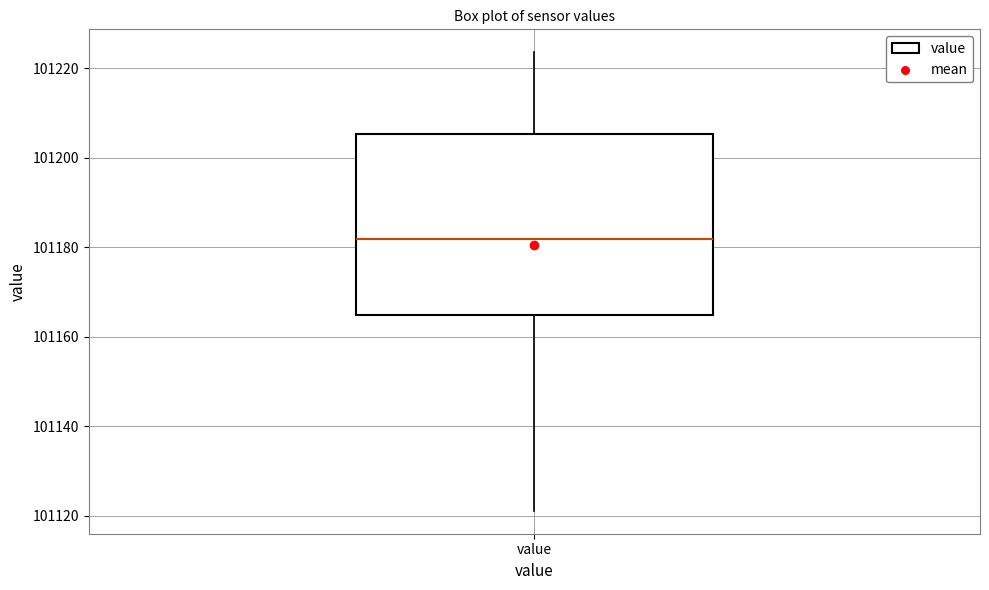

Read this box plot against the y-axis: the position of the median line, the range covered by the box, and the ends of both whiskers. The values are not printed on the chart, so give them approximately, as read against the axis.

median 101182, box 101164 to 101206, whiskers 101122 to 101224